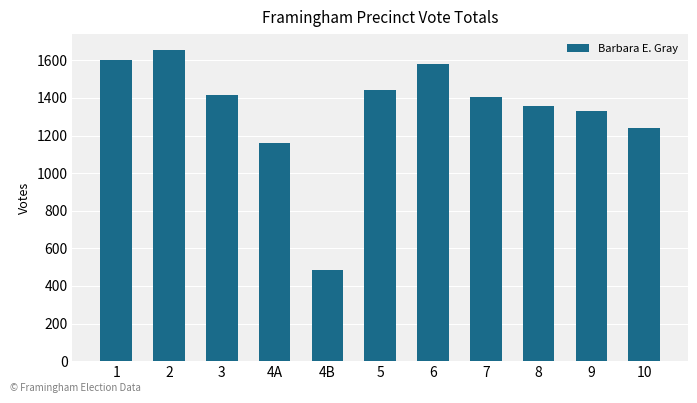

How many series are shown in this chart?

1